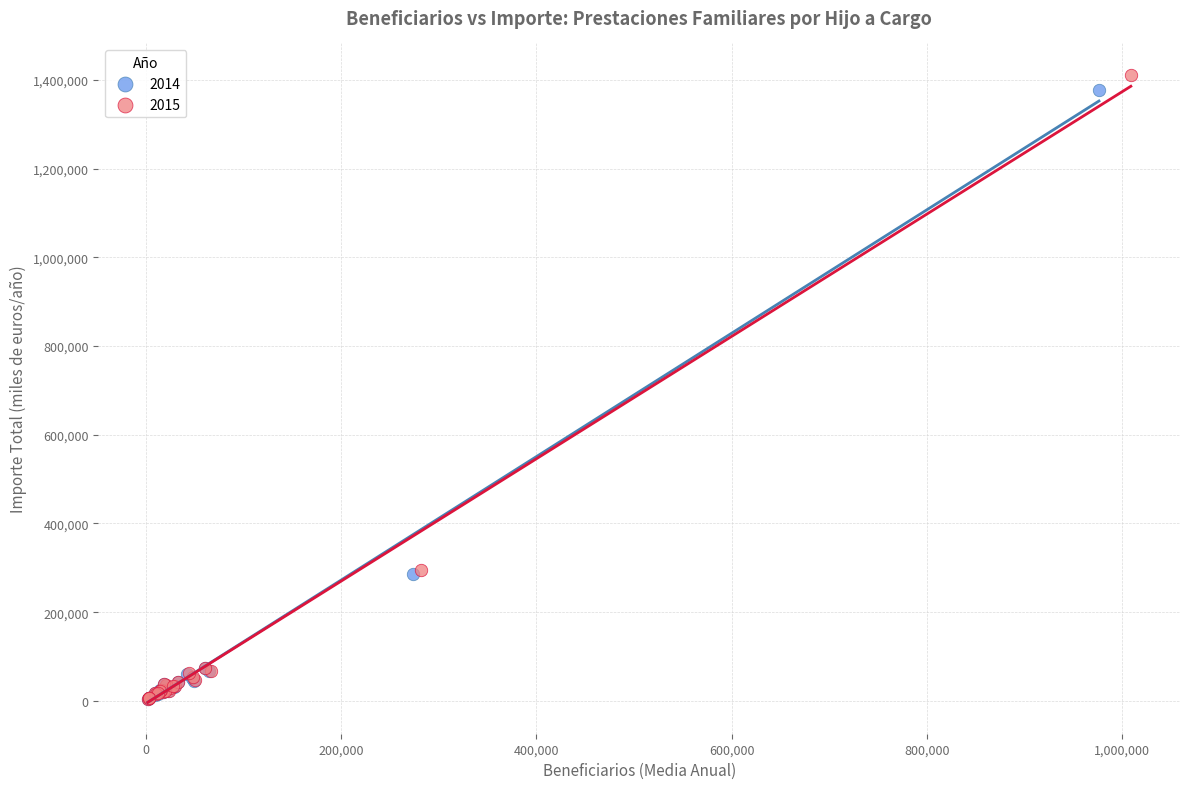

Which series has the widest spread of Y values?

2015